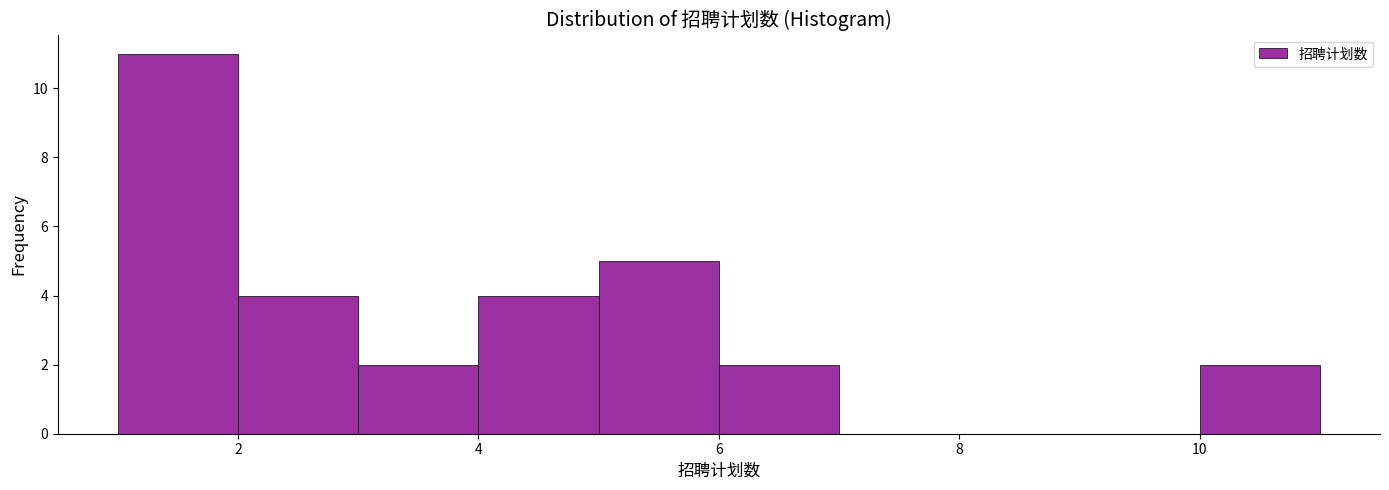

How tall is the bar that spans 10 to 11 on the x-axis? The values are not printed on the chart, so give them approximately, as read against the axis.

2